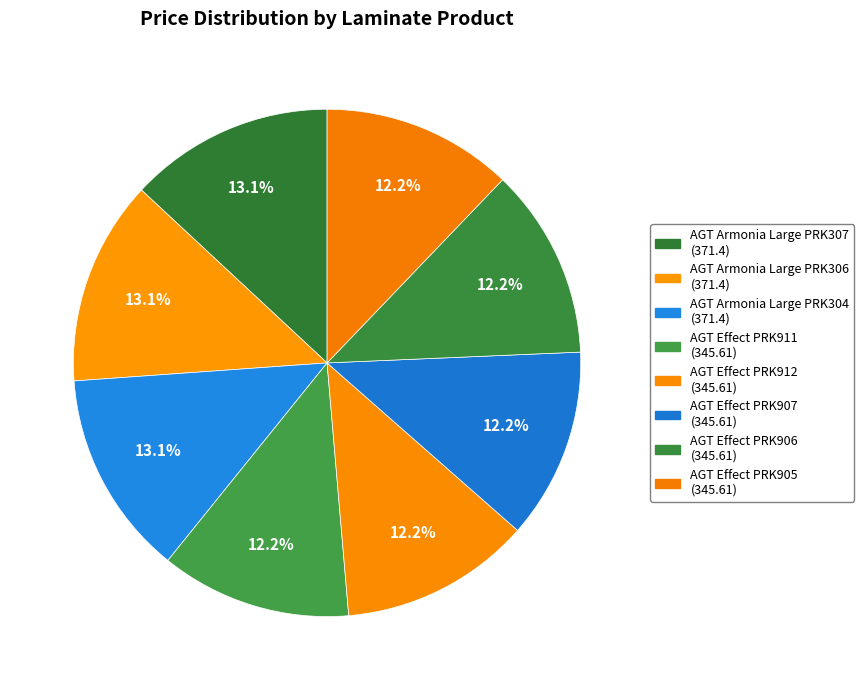

How many segments does this pie chart have?

8